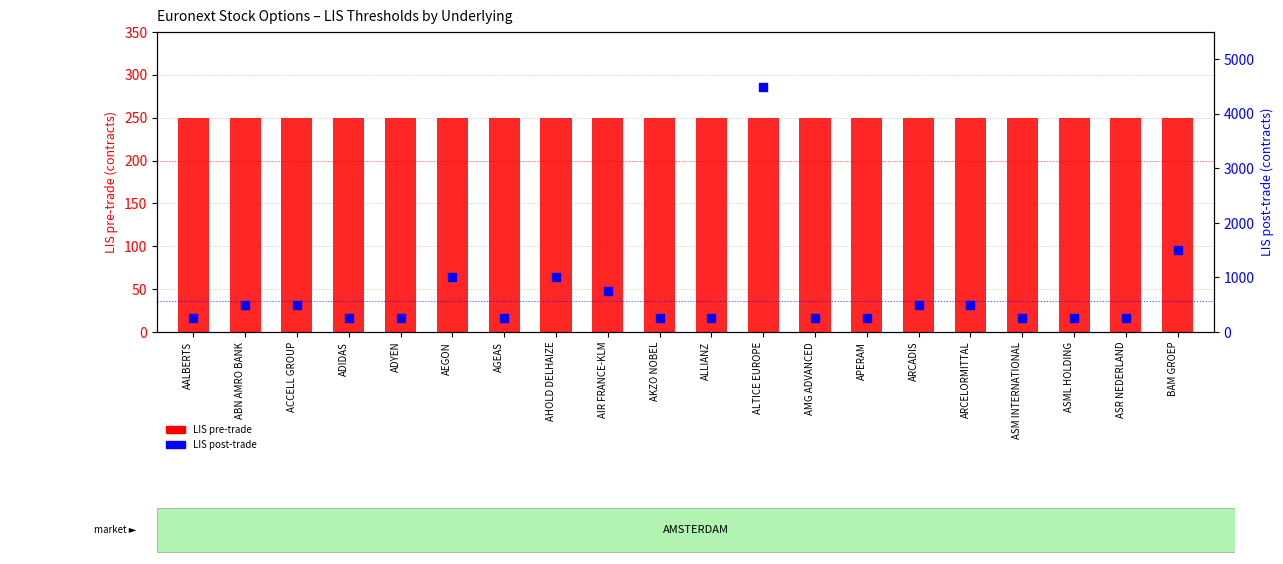

What is the total value across all series at AIR FRANCE-KLM?

1000